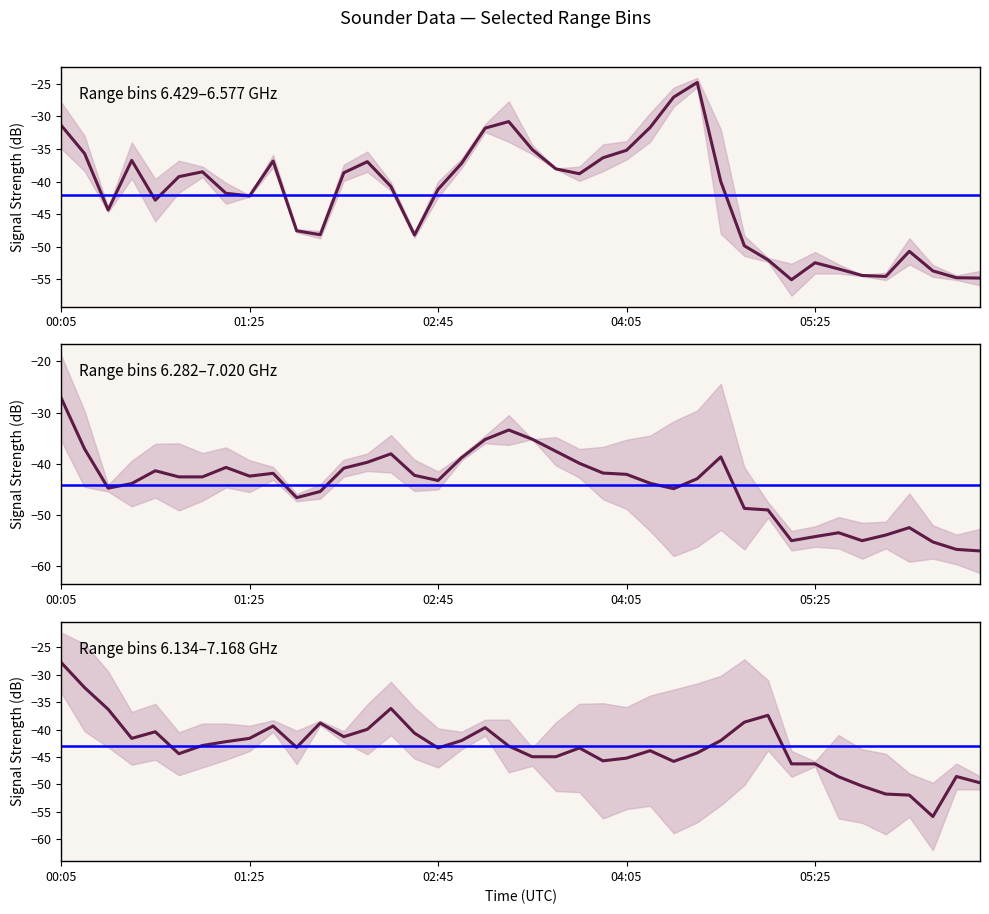

At which category does 6.134 reach its first local valley?

3